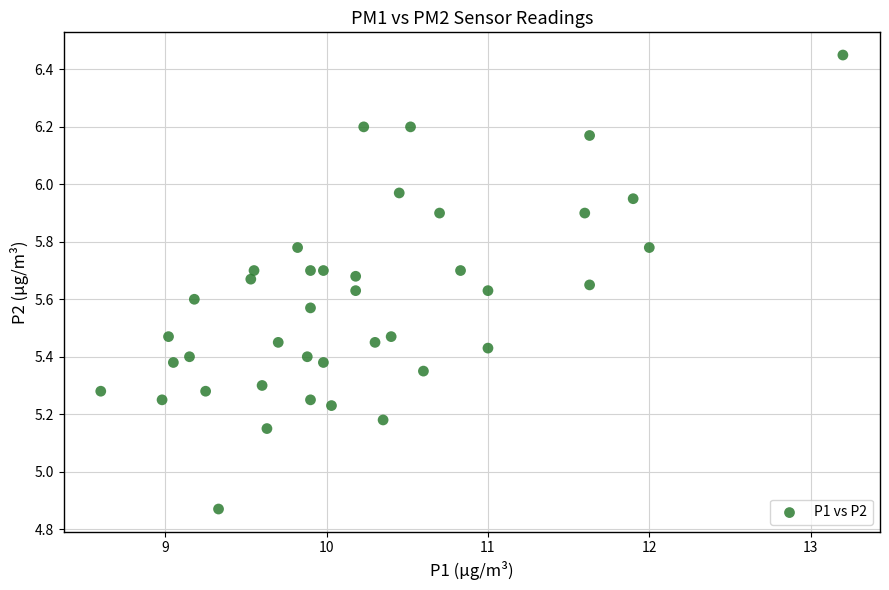

What is the range of Y values (max minus min)?

1.6